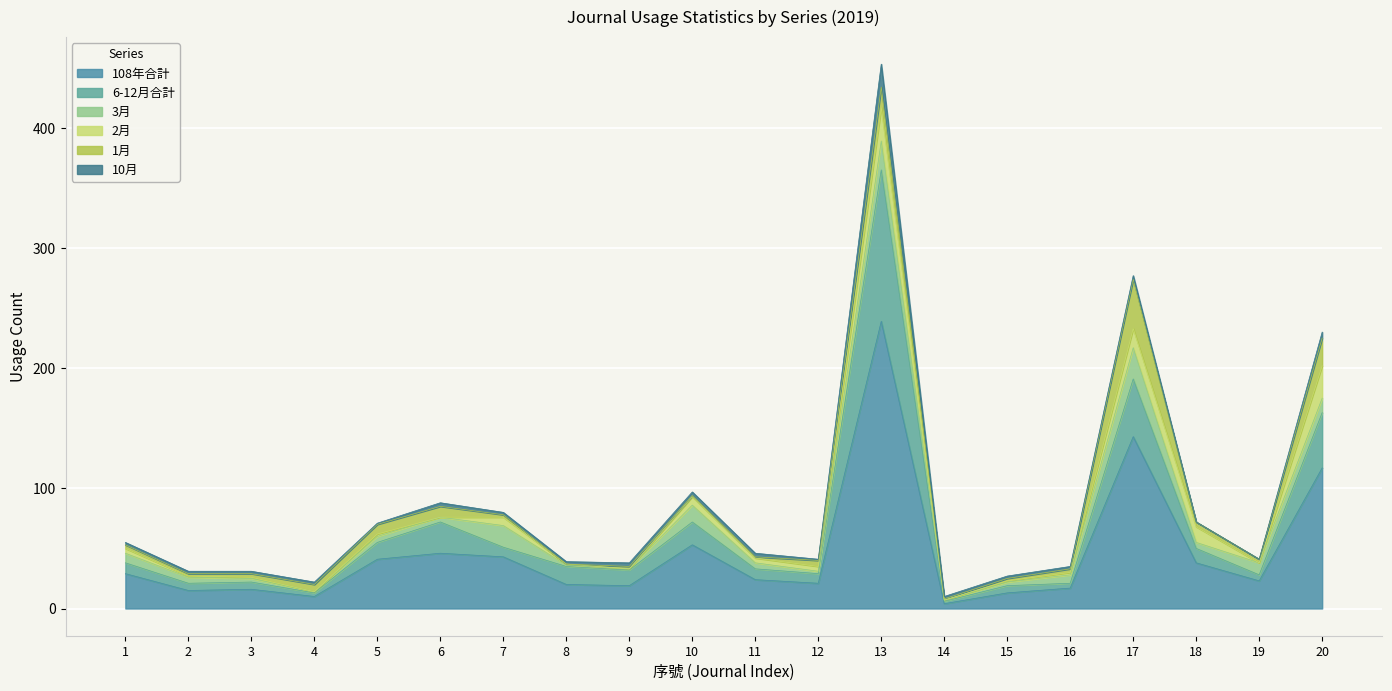

Which series has the largest range (max minus min)?

108年合計